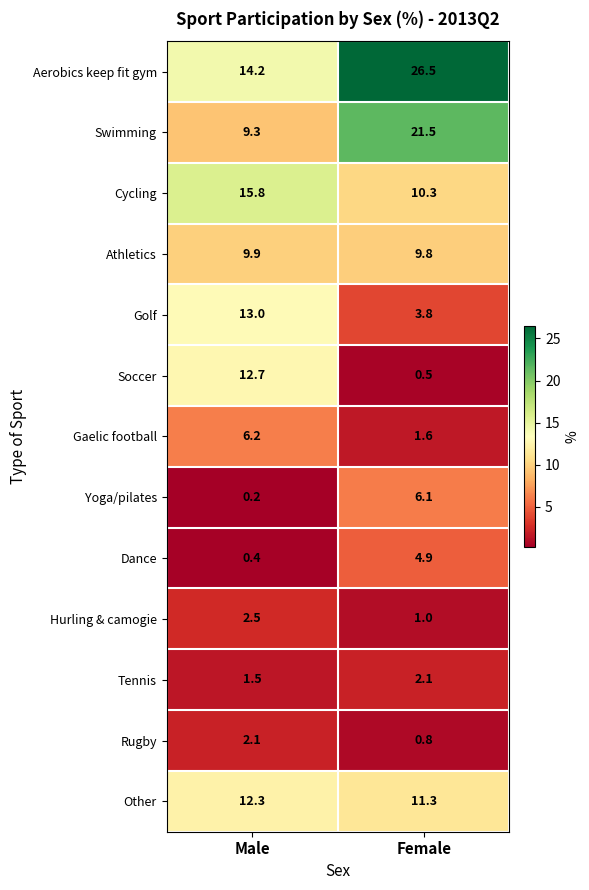

What is the average value of the Aerobics keep fit gym series?

20.4